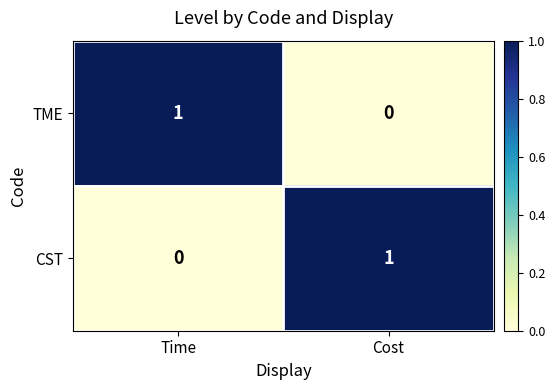

List the labels in order of TME value, smallest first.

Cost, Time